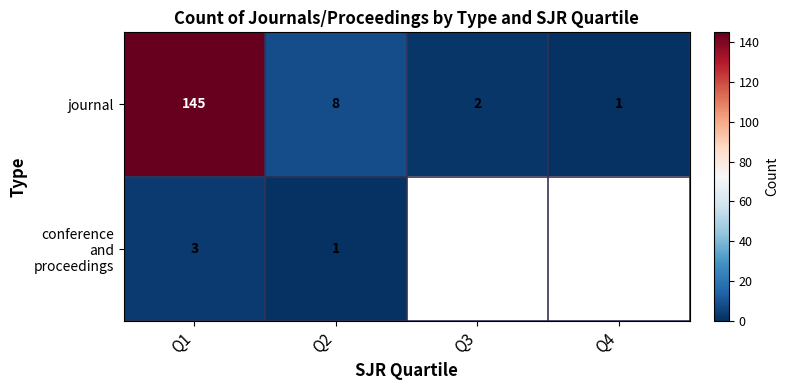

Rank the categories by journal value from lowest to highest.

Q4, Q3, Q2, Q1